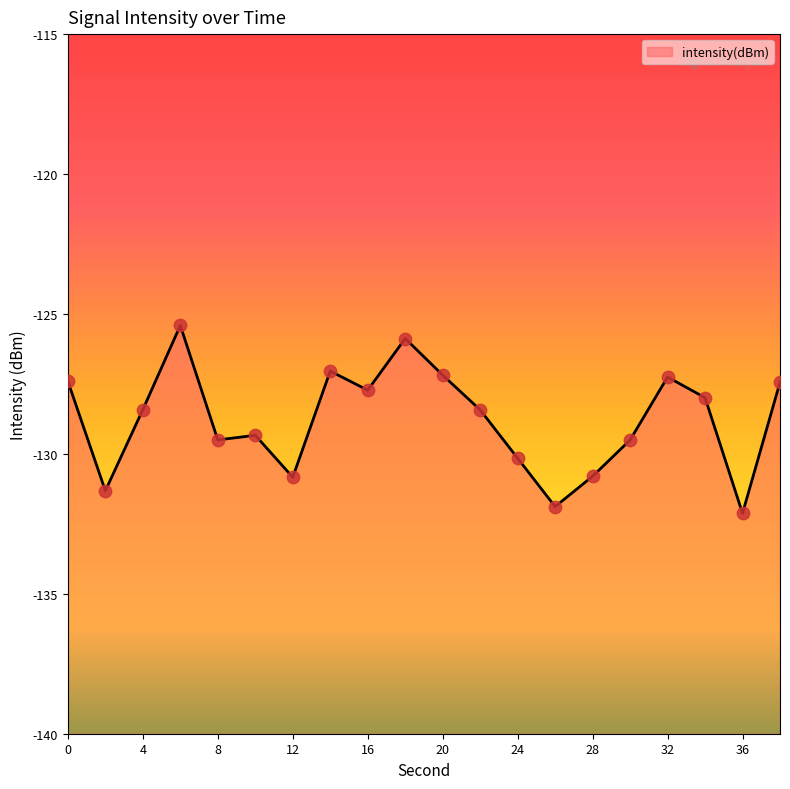

What is the change in value from 8 to 38?

+2.1